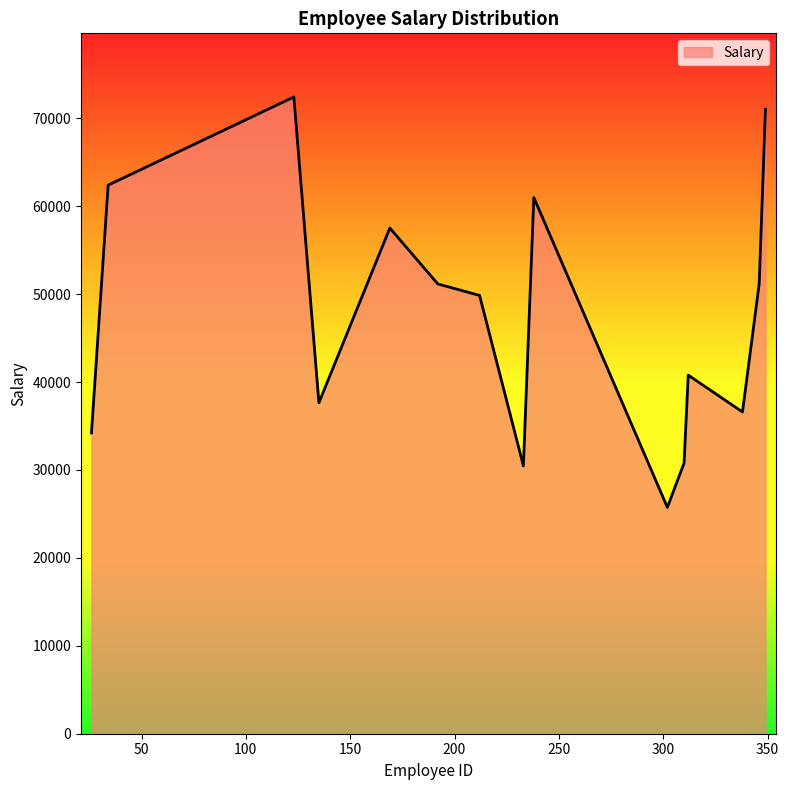

What is the minimum value shown in the chart?

25740